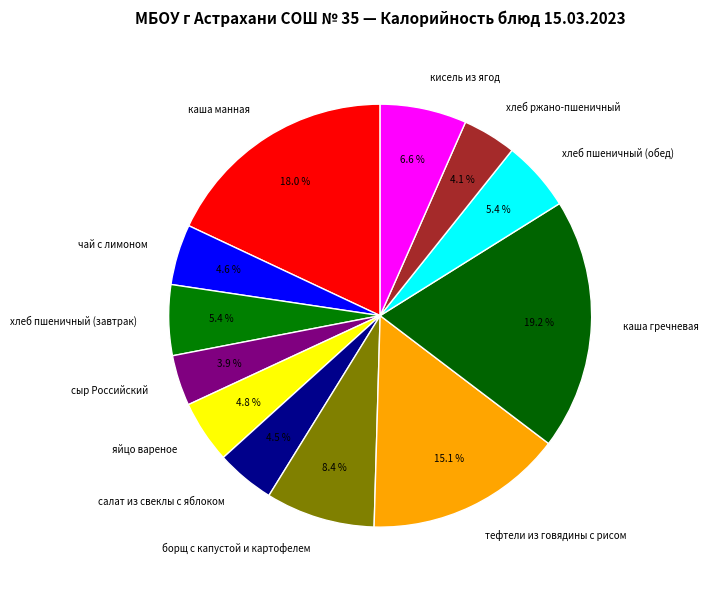

To the nearest percent, what percentage of the pie is каша гречневая?

19%